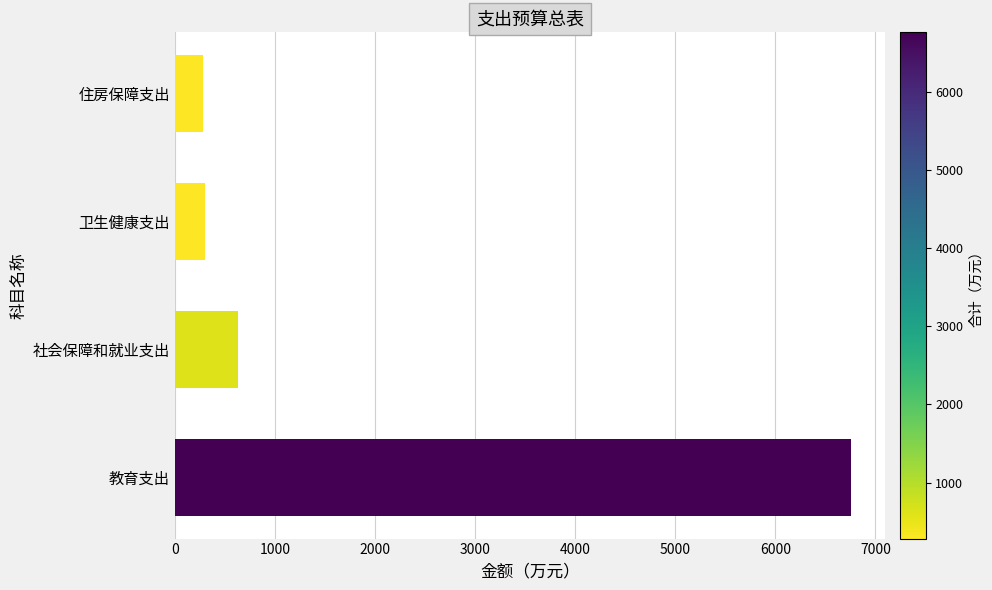

How many data points are less than 635?

2